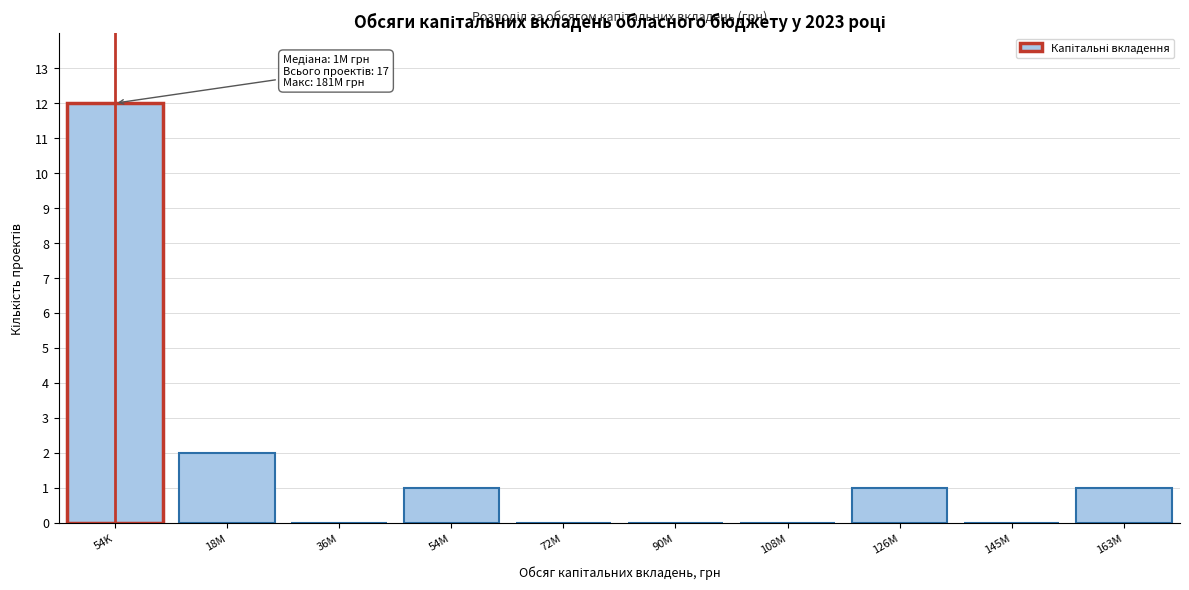

Reading right to left, extract all data points from this chart.

163M=1	145M=0	126M=1	108M=0	90M=0	72M=0	54M=1	36M=0	18M=2	54K=12